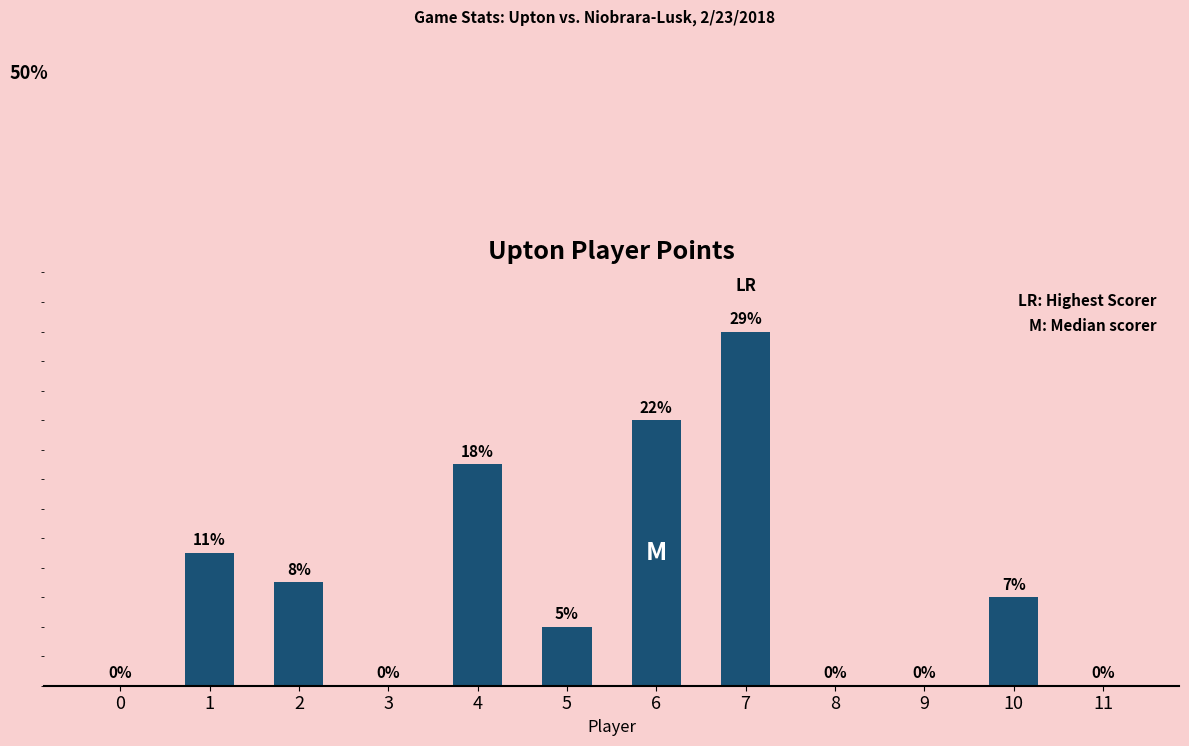

How many values are above zero?

7